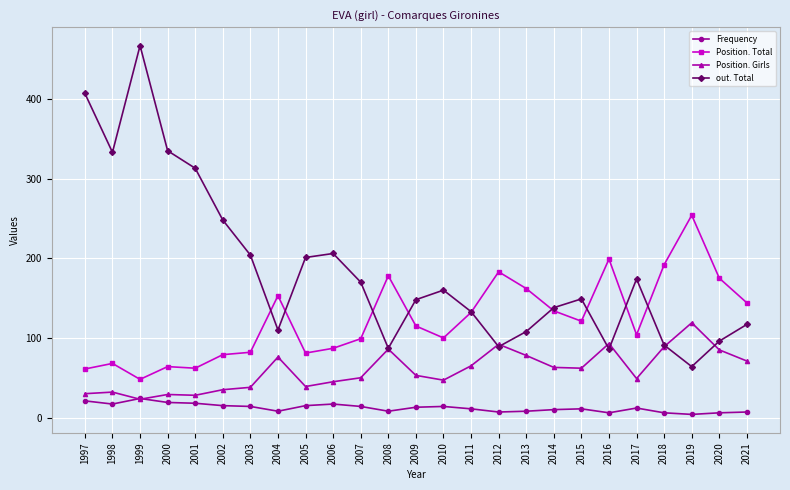

True or false: out. Total and Frequency intersect in this chart.

False